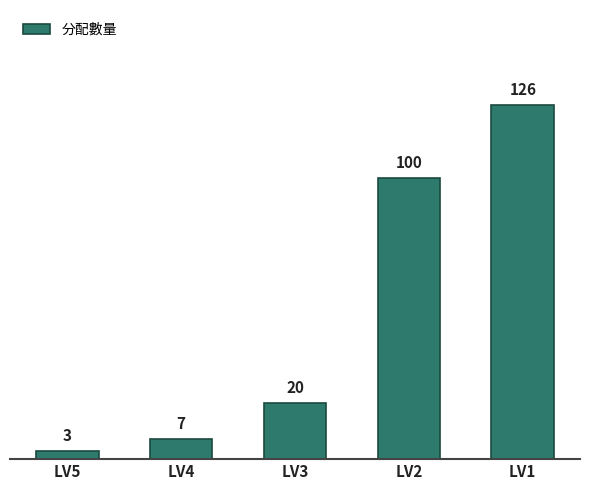

What is the value of the 5th bar from the left?

126